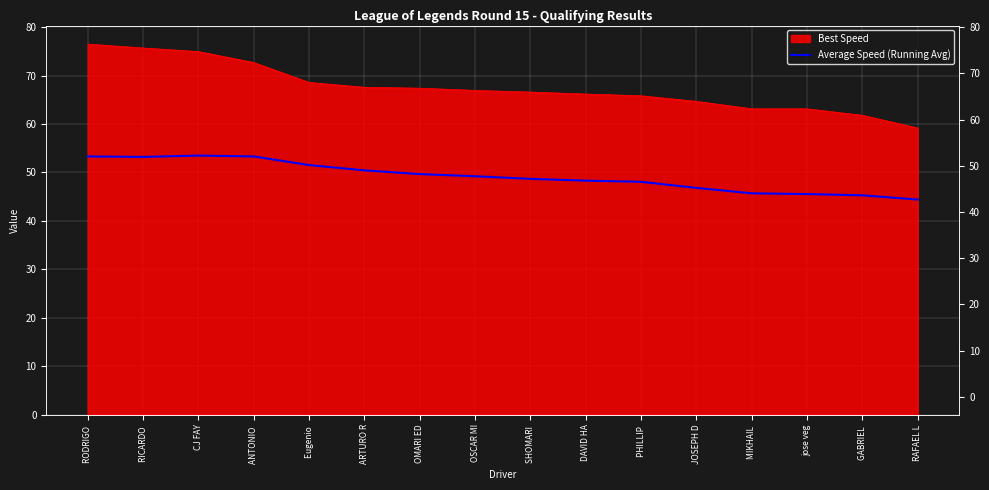

What is the difference between the values at JOSEPH D and MIKHAIL ?

1.1